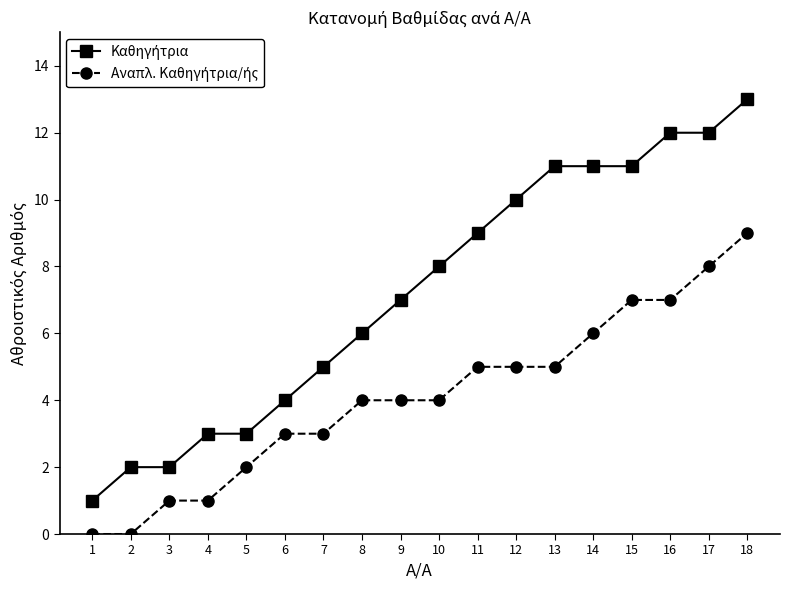

What is the spread (max minus min) of values at 14?

5